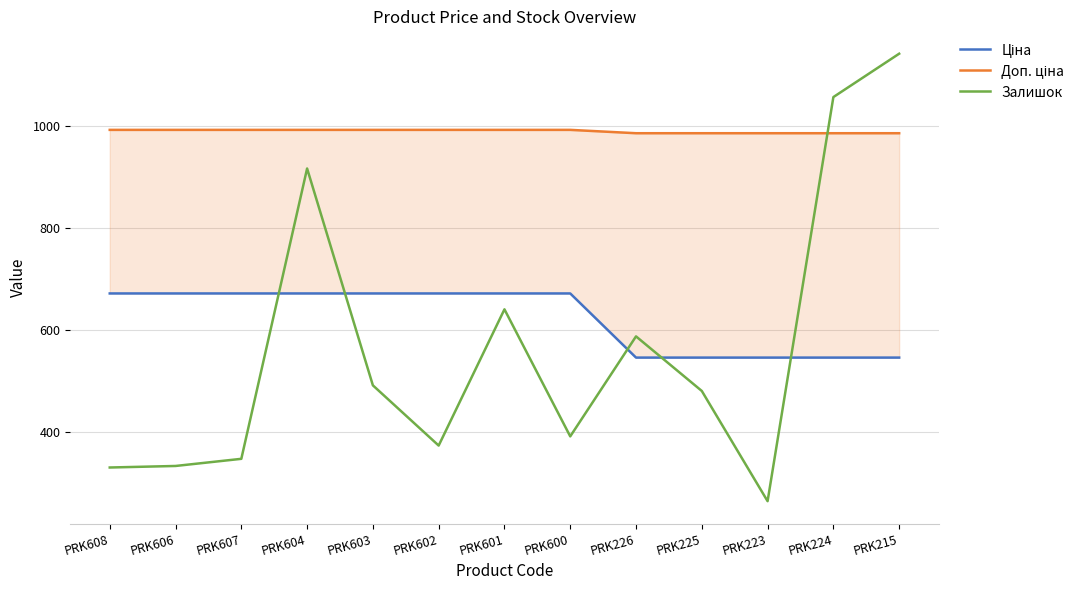

Rank the series at PRK603 from highest to lowest value.

Доп. ціна, Ціна, Залишок